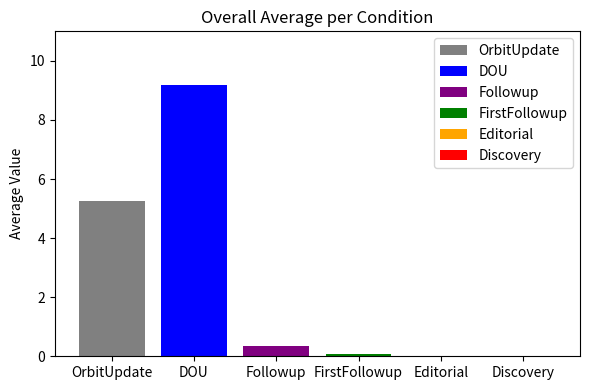

What is the lowest value of the Followup series?

0.3